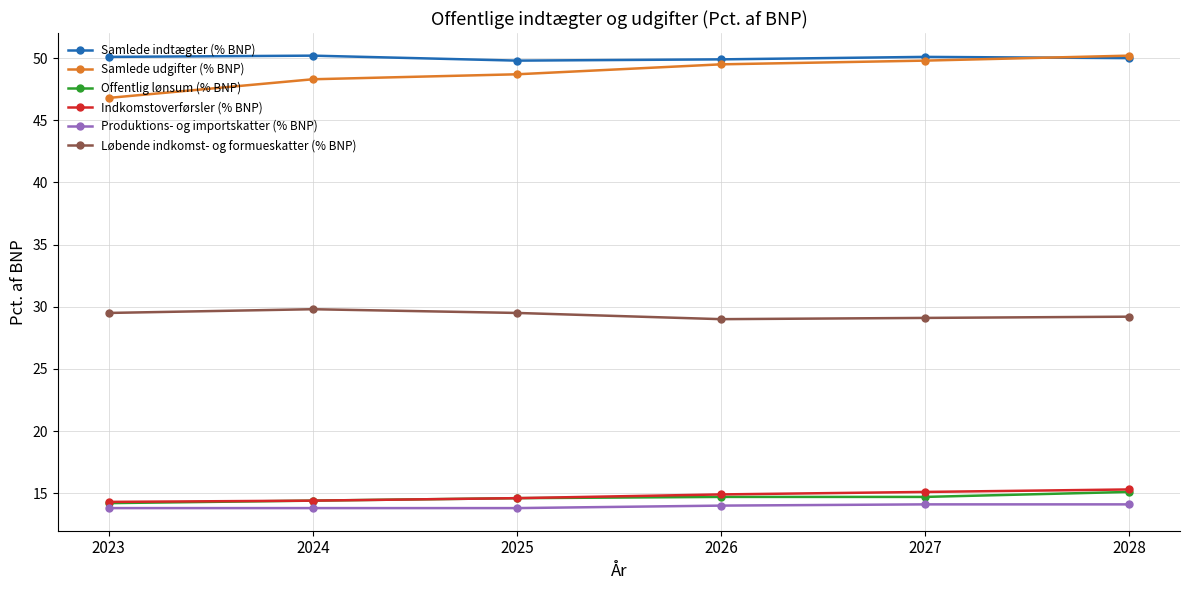

What is the total value across all series at 2024?

170.9